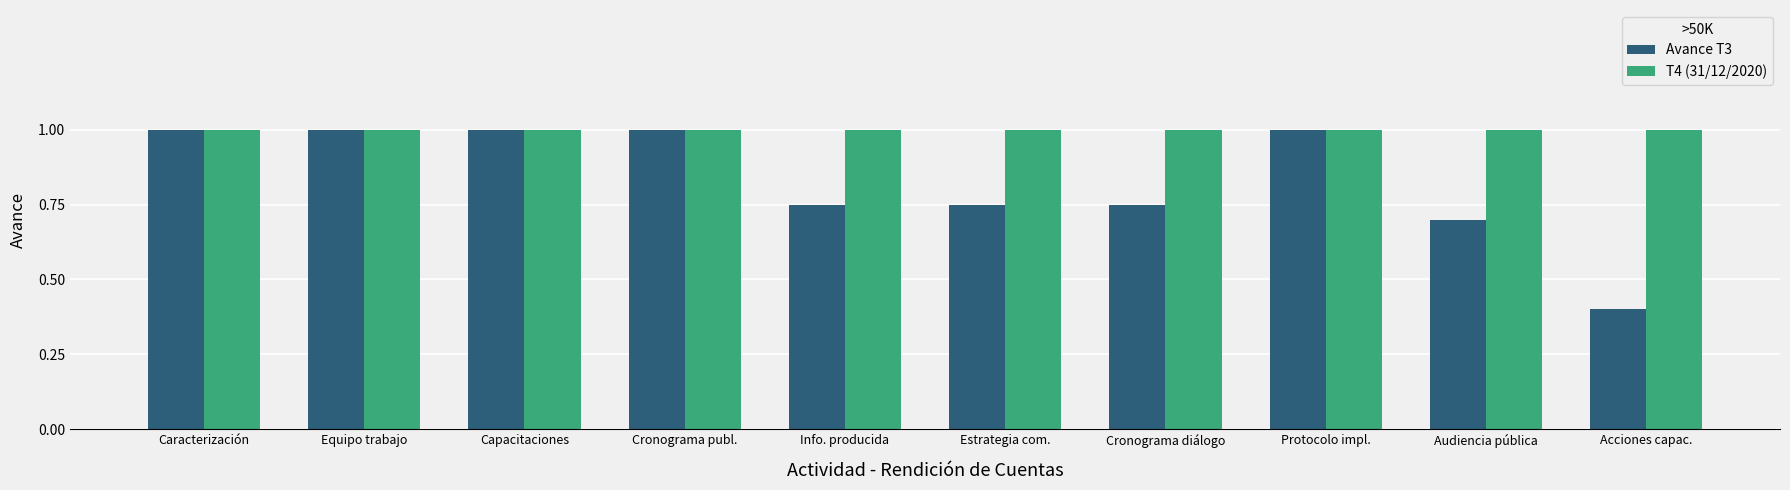

What is the minimum value shown in the chart?

0.4